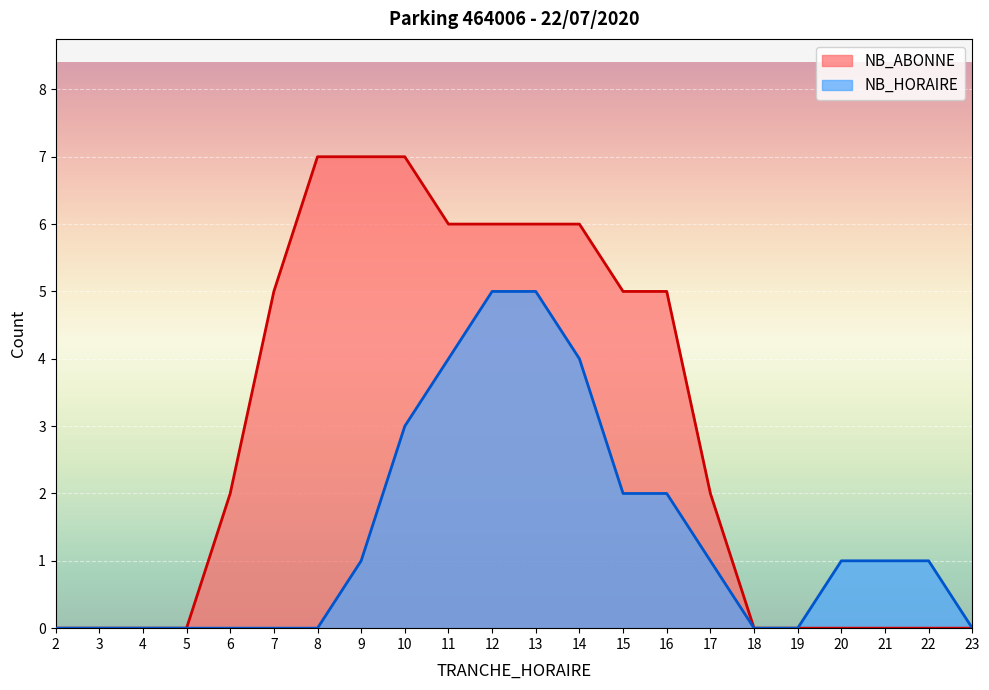

Is the value of NB_HORAIRE at 11 greater than the value of NB_ABONNE at 20?

Yes